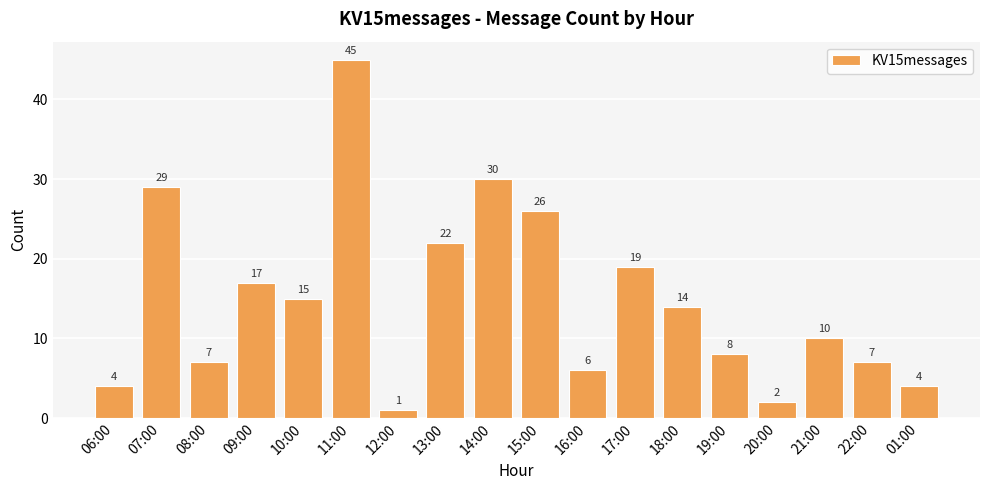

Reading left to right, list all the values displayed in this chart.

06:00=4	07:00=29	08:00=7	09:00=17	10:00=15	11:00=45	12:00=1	13:00=22	14:00=30	15:00=26	16:00=6	17:00=19	18:00=14	19:00=8	20:00=2	21:00=10	22:00=7	01:00=4